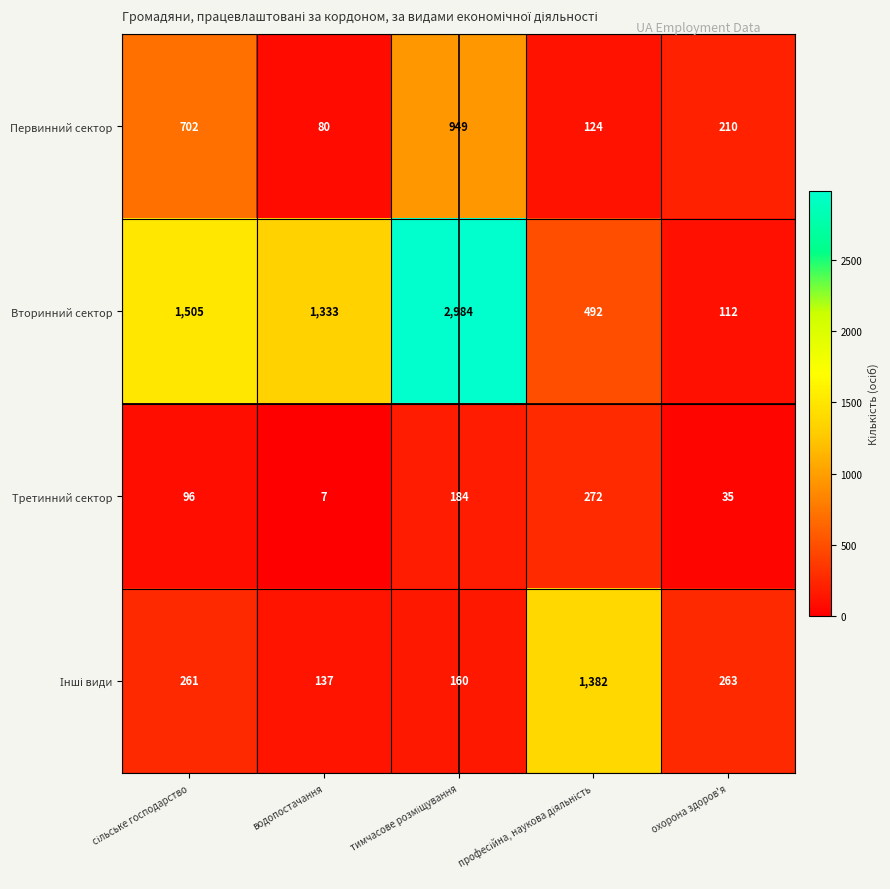

What is the spread (max minus min) of values at водопостачання?

1326